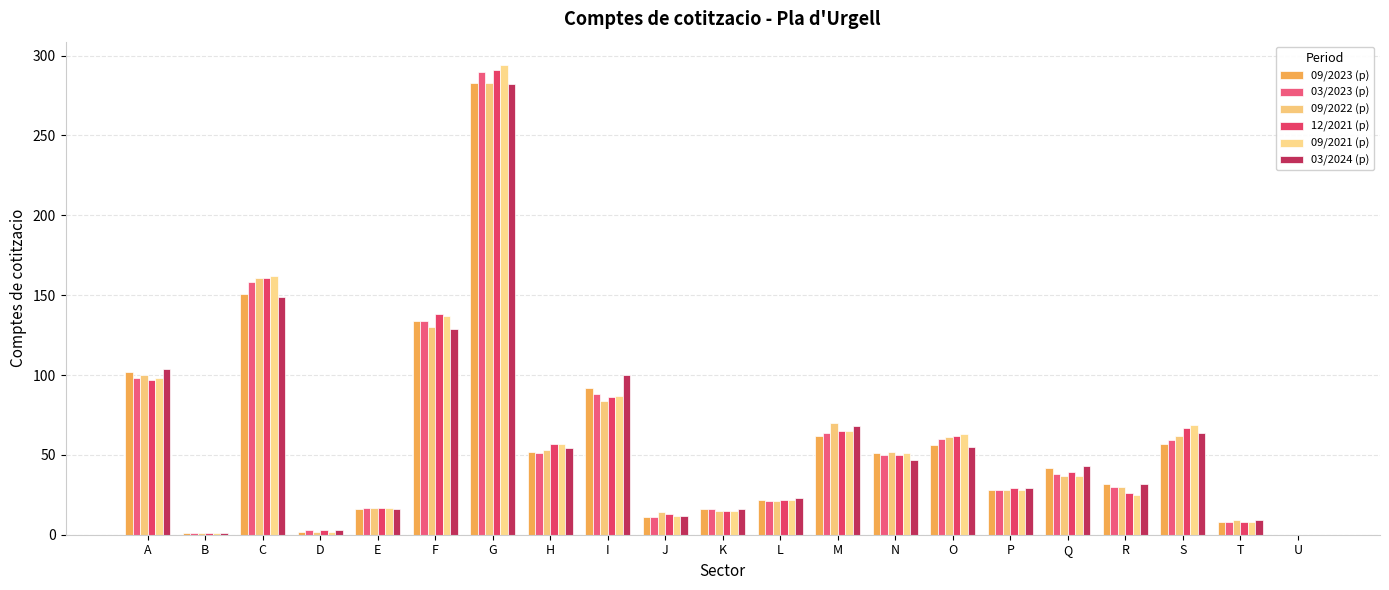

Reading left to right, transcribe all the data shown in this chart.

09/2023 (p): A=102	B=1	C=151	D=2	E=16	F=134	G=283	H=52	I=92	J=11	K=16	L=22	M=62	N=51	O=56	P=28	Q=42	R=32	S=57	T=8	U=0
03/2023 (p): A=98	B=1	C=158	D=3	E=17	F=134	G=290	H=51	I=88	J=11	K=16	L=21	M=64	N=50	O=60	P=28	Q=38	R=30	S=59	T=8	U=0
09/2022 (p): A=100	B=1	C=161	D=2	E=17	F=130	G=283	H=53	I=84	J=14	K=15	L=21	M=70	N=52	O=61	P=28	Q=37	R=30	S=62	T=9	U=0
12/2021 (p): A=97	B=1	C=161	D=3	E=17	F=138	G=291	H=57	I=86	J=13	K=15	L=22	M=65	N=50	O=62	P=29	Q=39	R=26	S=67	T=8	U=0
09/2021 (p): A=98	B=1	C=162	D=2	E=17	F=137	G=294	H=57	I=87	J=12	K=15	L=22	M=65	N=51	O=63	P=28	Q=37	R=25	S=69	T=8	U=0
03/2024 (p): A=104	B=1	C=149	D=3	E=16	F=129	G=282	H=54	I=100	J=12	K=16	L=23	M=68	N=47	O=55	P=29	Q=43	R=32	S=64	T=9	U=0